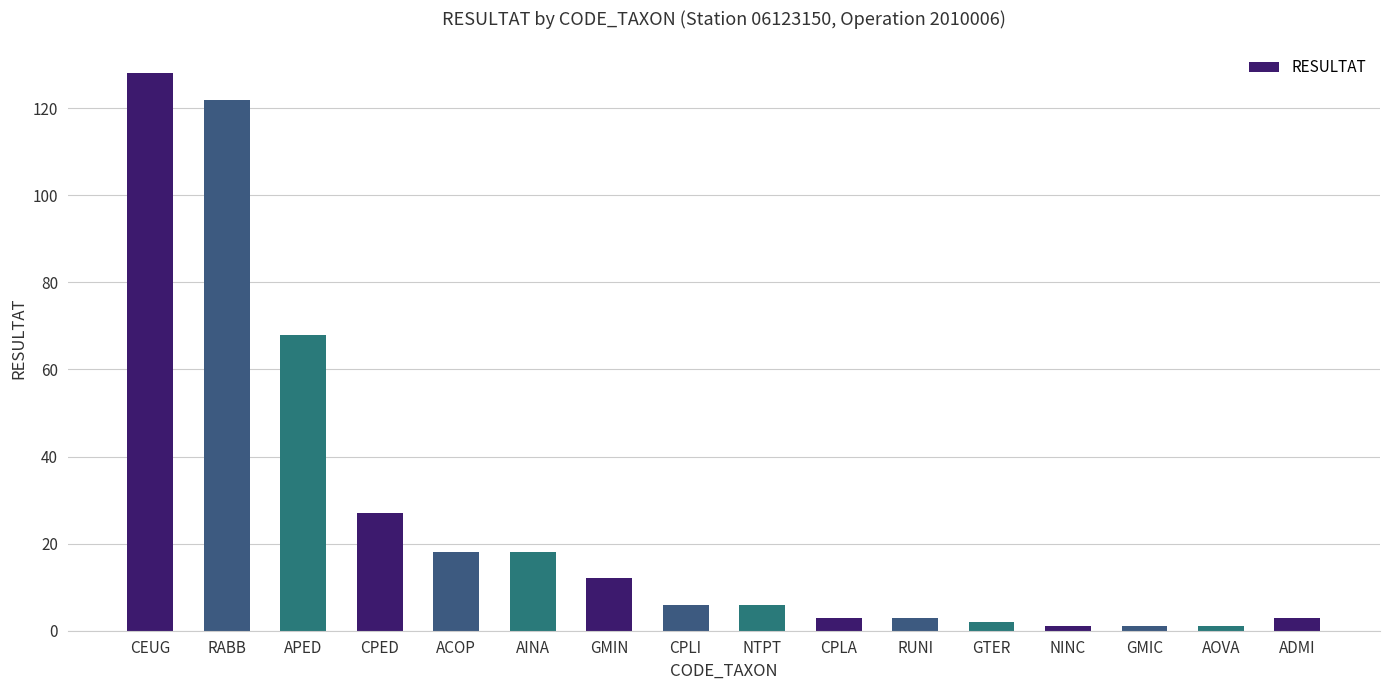

Reading left to right, extract all data points from this chart.

CEUG=128	RABB=122	APED=68	CPED=27	ACOP=18	AINA=18	GMIN=12	CPLI=6	NTPT=6	CPLA=3	RUNI=3	GTER=2	NINC=1	GMIC=1	AOVA=1	ADMI=3